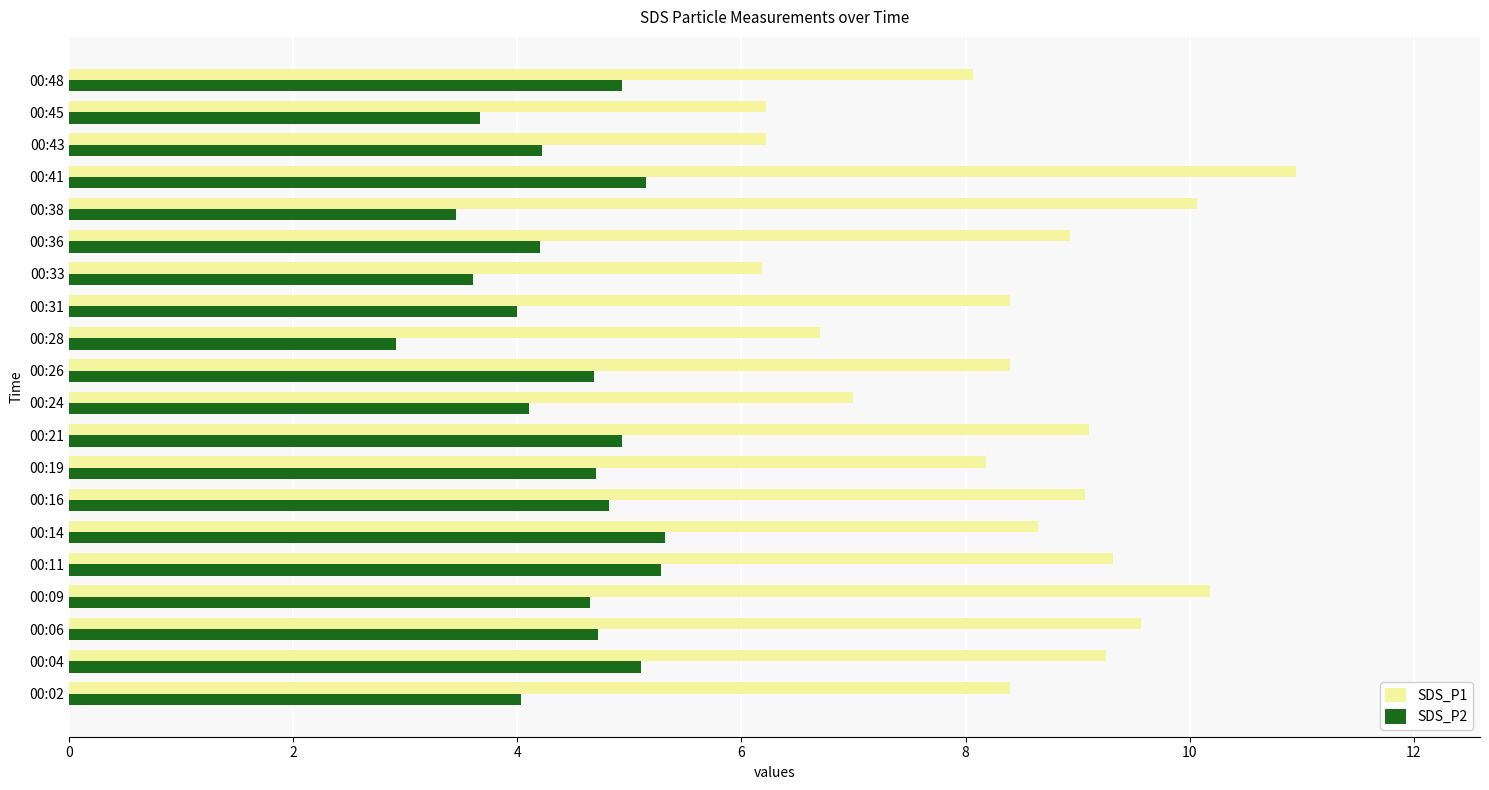

True or false: SDS_P1 has a value of 8.9 at 00:36.

True